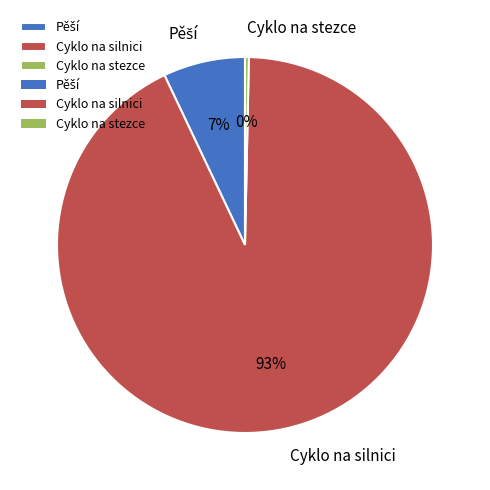

Which category accounts for the majority?

Cyklo na silnici